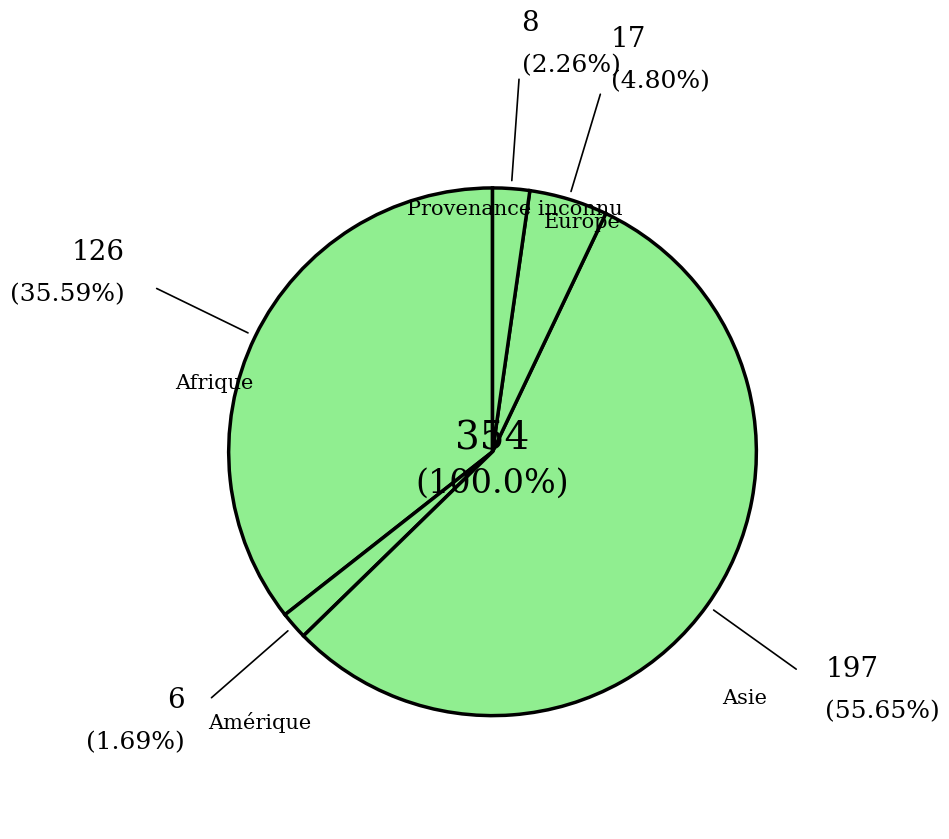

To the nearest percent, what is the difference between the Afrique and Europe slice percentages?

31%